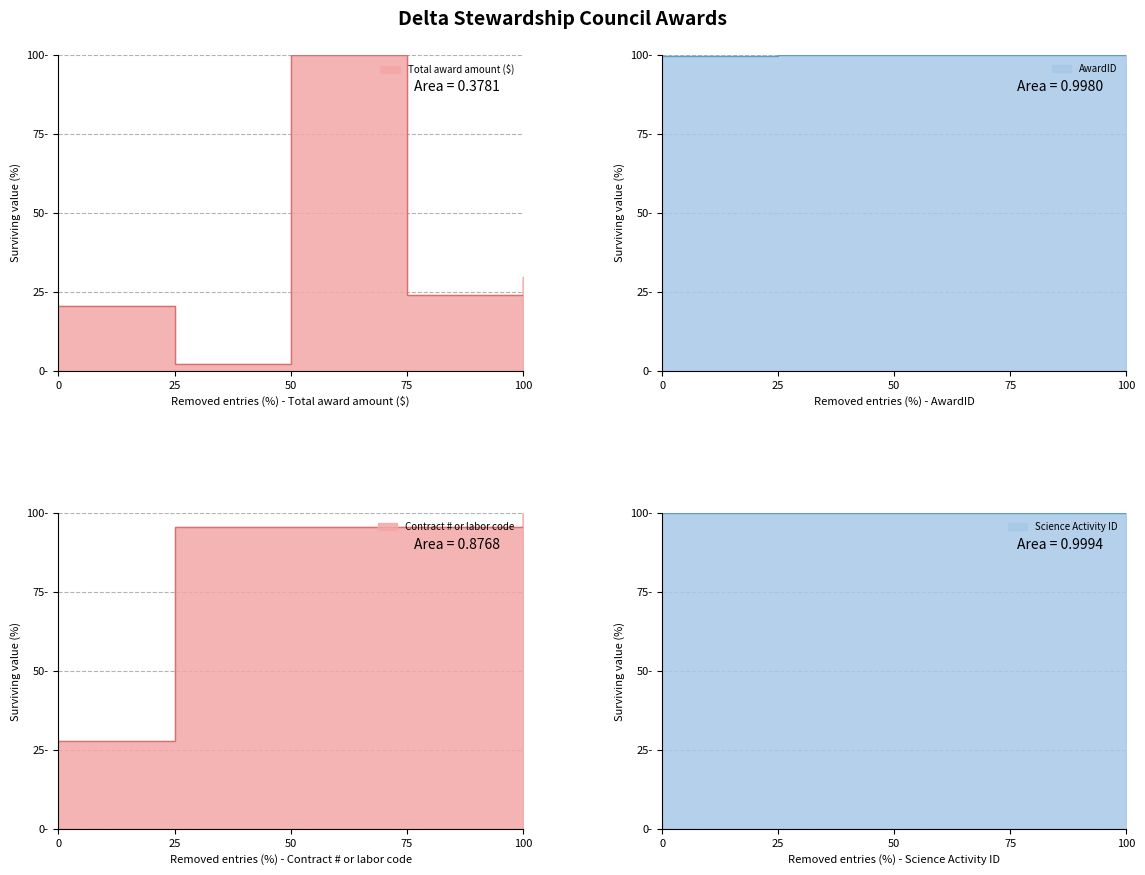

Which series has the widest spread of values?

Total award amount ($)